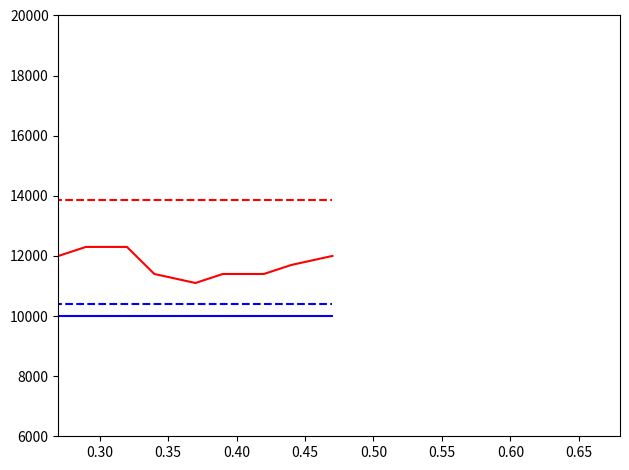

What is the minimum value shown in the chart?

9990.0